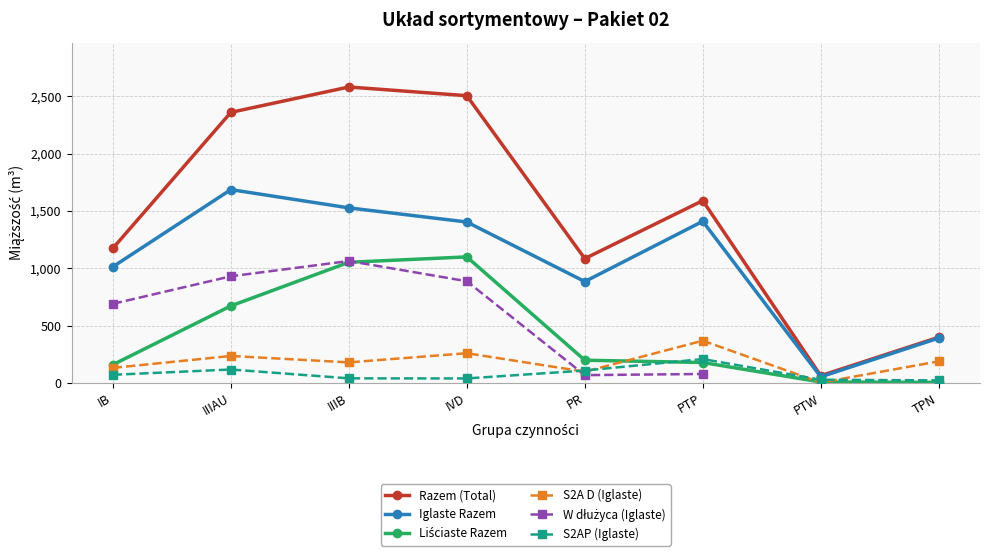

True or false: S2AP (Iglaste) has a value of 17.7 at IVD.

False